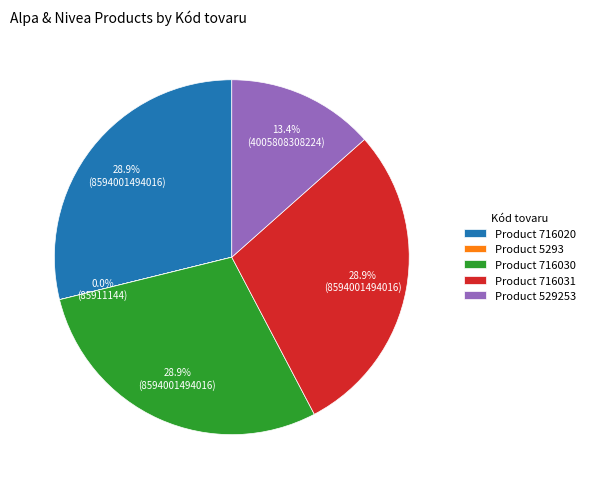

What portion of the pie excludes Product 716031?

71.1%